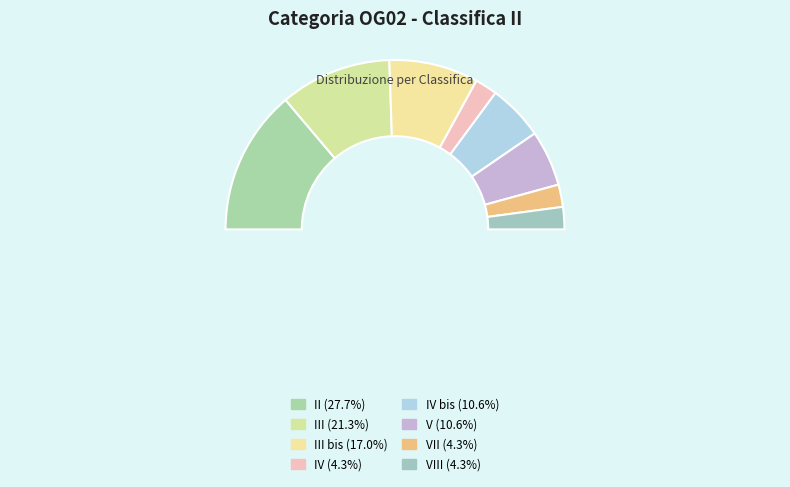

Count the number of slices in the pie.

8